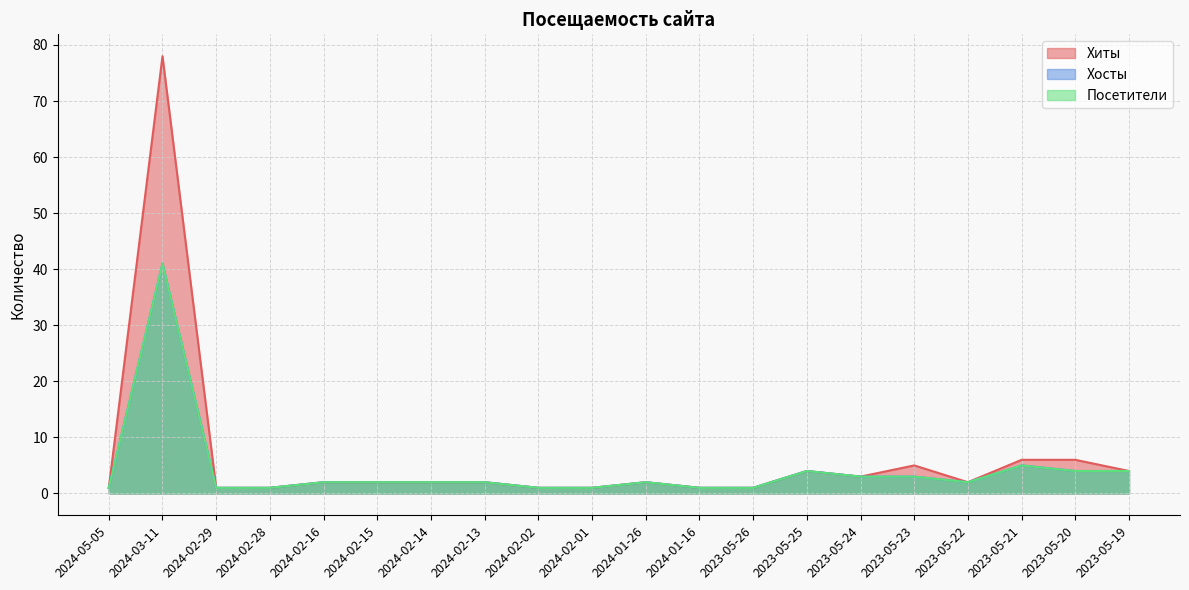

Reading left to right, transcribe all the data shown in this chart.

Хиты: 2024-05-05=1	2024-03-11=78	2024-02-29=1	2024-02-28=1	2024-02-16=2	2024-02-15=2	2024-02-14=2	2024-02-13=2	2024-02-02=1	2024-02-01=1	2024-01-26=2	2024-01-16=1	2023-05-26=1	2023-05-25=4	2023-05-24=3	2023-05-23=5	2023-05-22=2	2023-05-21=6	2023-05-20=6	2023-05-19=4
Хосты: 2024-05-05=1	2024-03-11=41	2024-02-29=1	2024-02-28=1	2024-02-16=2	2024-02-15=2	2024-02-14=2	2024-02-13=2	2024-02-02=1	2024-02-01=1	2024-01-26=2	2024-01-16=1	2023-05-26=1	2023-05-25=4	2023-05-24=3	2023-05-23=3	2023-05-22=2	2023-05-21=5	2023-05-20=4	2023-05-19=4
Посетители: 2024-05-05=1	2024-03-11=41	2024-02-29=1	2024-02-28=1	2024-02-16=2	2024-02-15=2	2024-02-14=2	2024-02-13=2	2024-02-02=1	2024-02-01=1	2024-01-26=2	2024-01-16=1	2023-05-26=1	2023-05-25=4	2023-05-24=3	2023-05-23=3	2023-05-22=2	2023-05-21=5	2023-05-20=4	2023-05-19=4